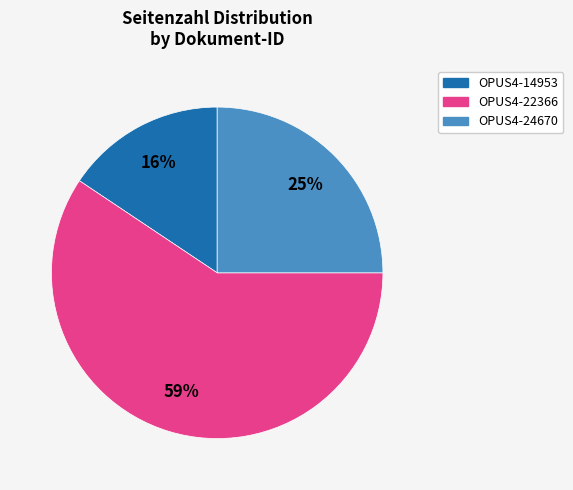

What percentage is the OPUS4-14953 slice, to the nearest percent?

16%